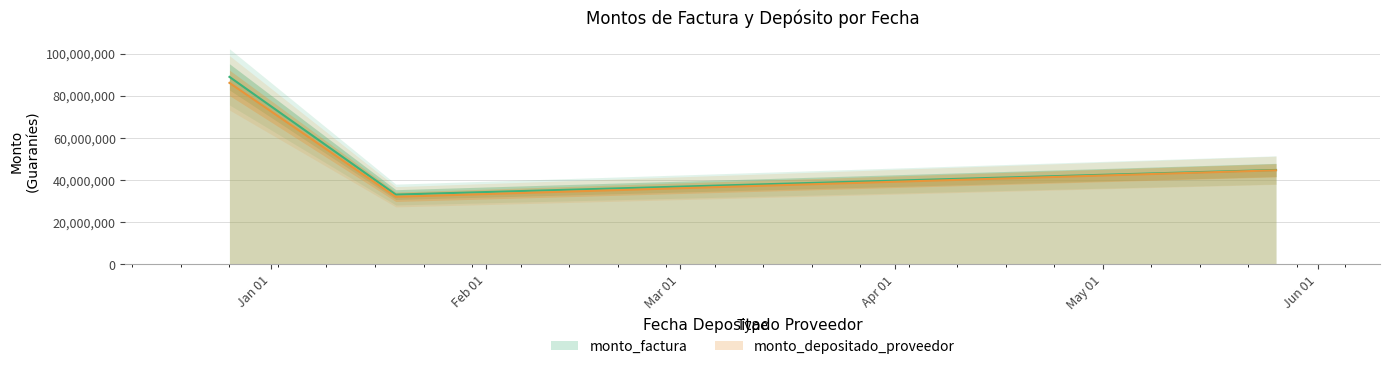

What is the total value across all series at 2023-01-19?

65032663